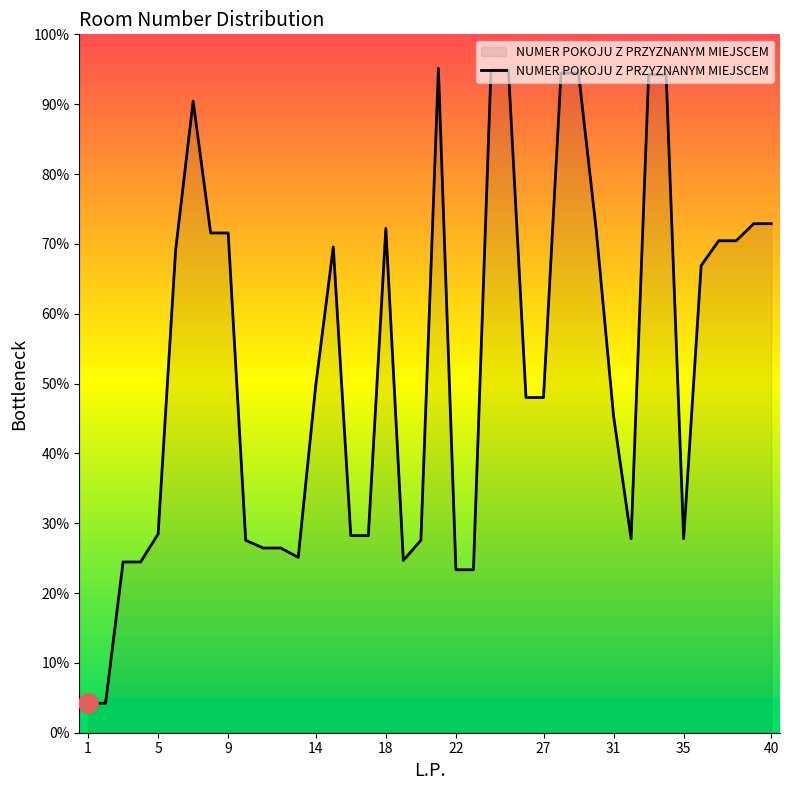

What is the greatest value displayed?

95.1